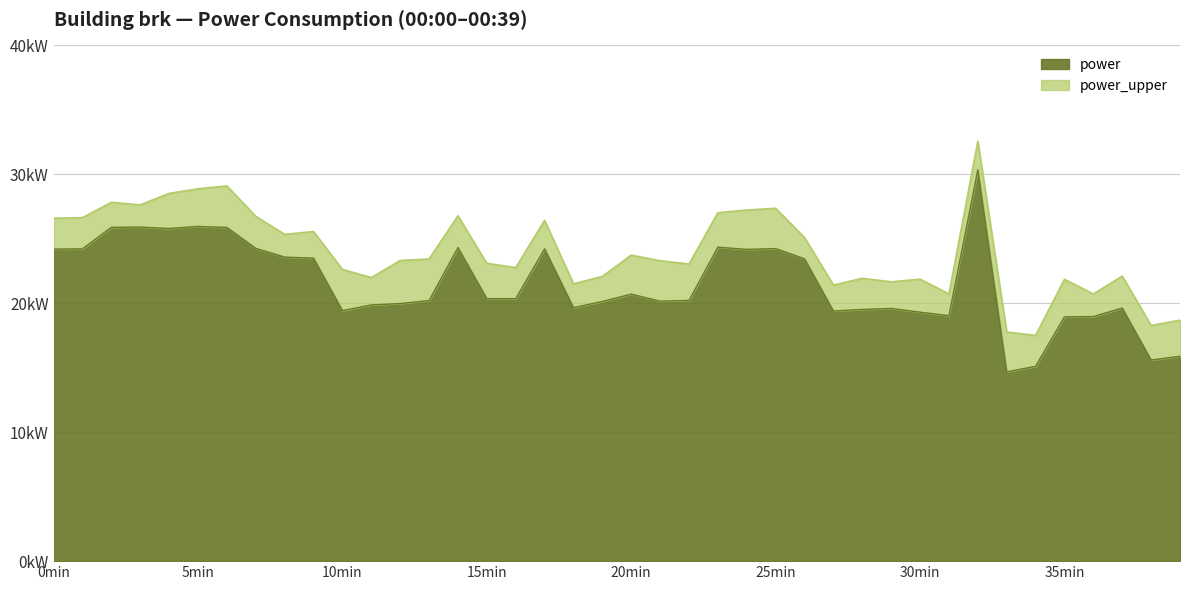

What position from the left is 15:00?

16